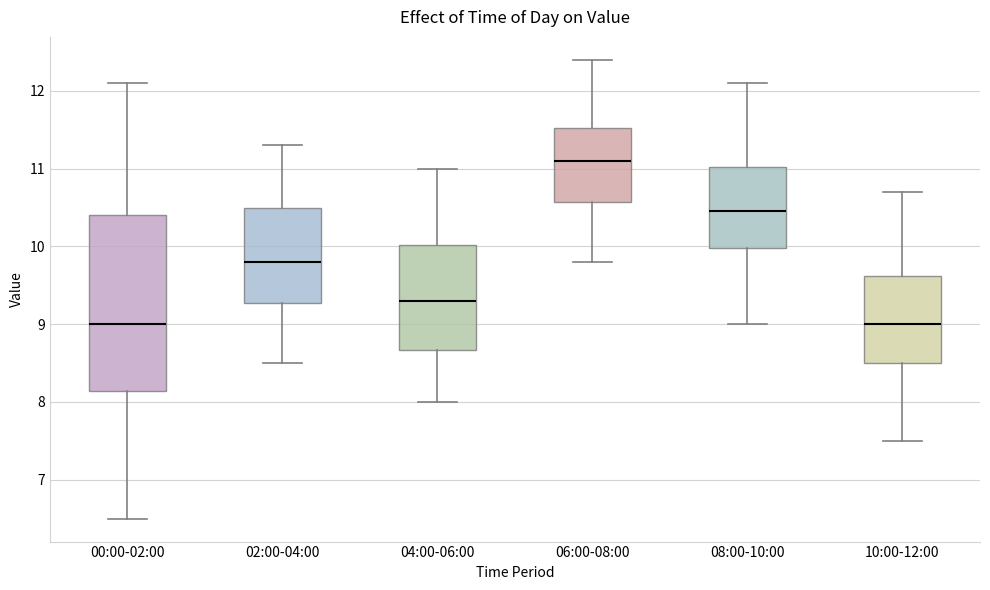

Which box is the tallest, from its lower edge to its upper edge?

00:00-02:00